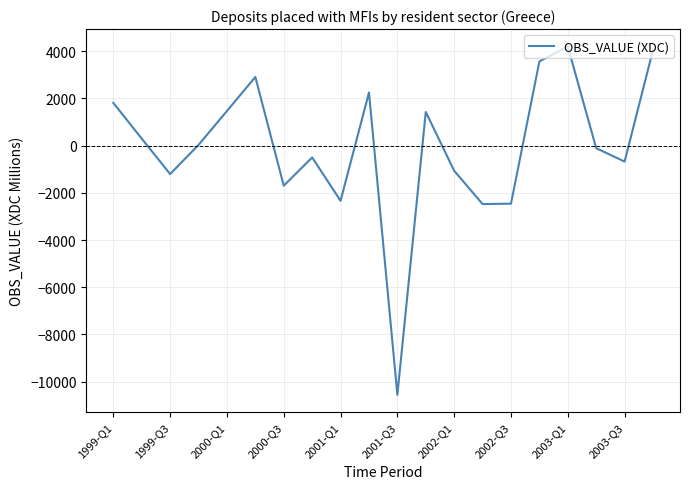

What is the difference between the maximum and minimum values?

14758.2